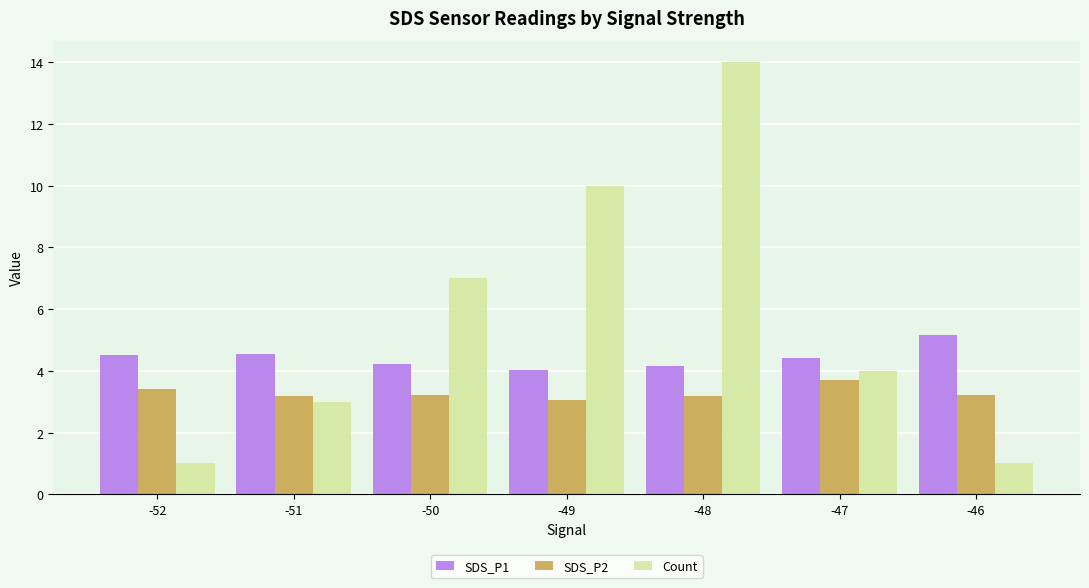

The value of Count at -50 is 7.0. True or false?

True